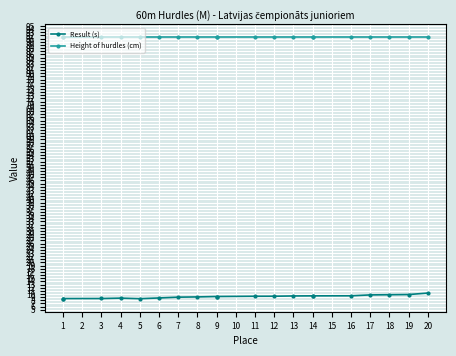

Which has a higher value, 11 or 6?

11